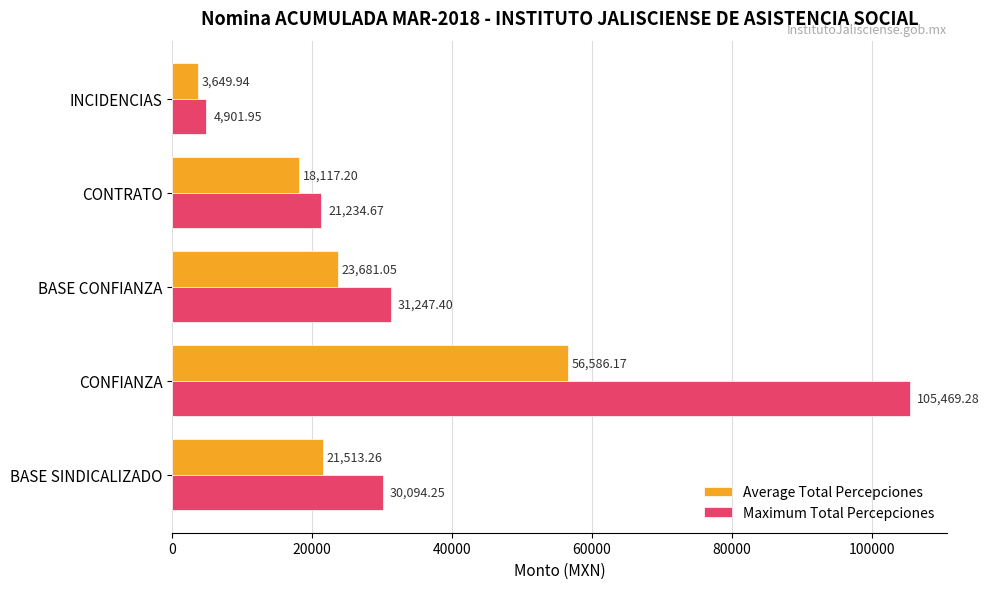

At which category is the sum across all series the highest?

CONFIANZA